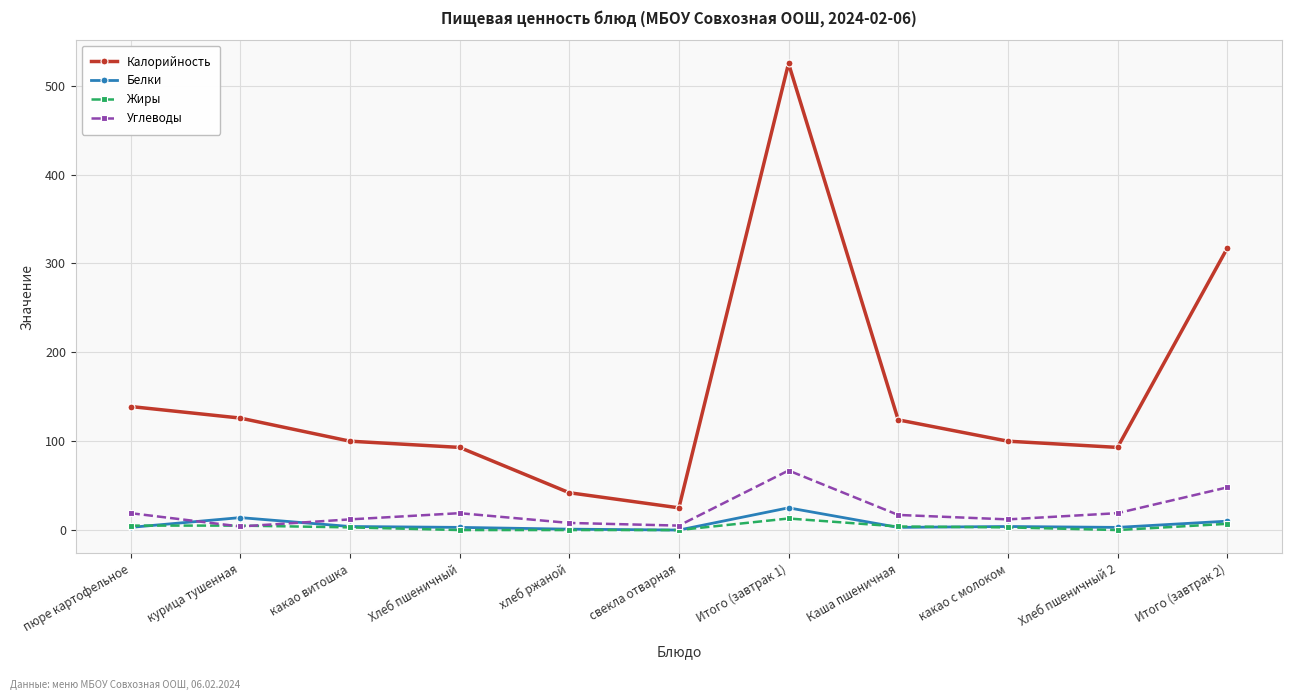

At which label does Белки reach its peak?

Итого (завтрак 1)